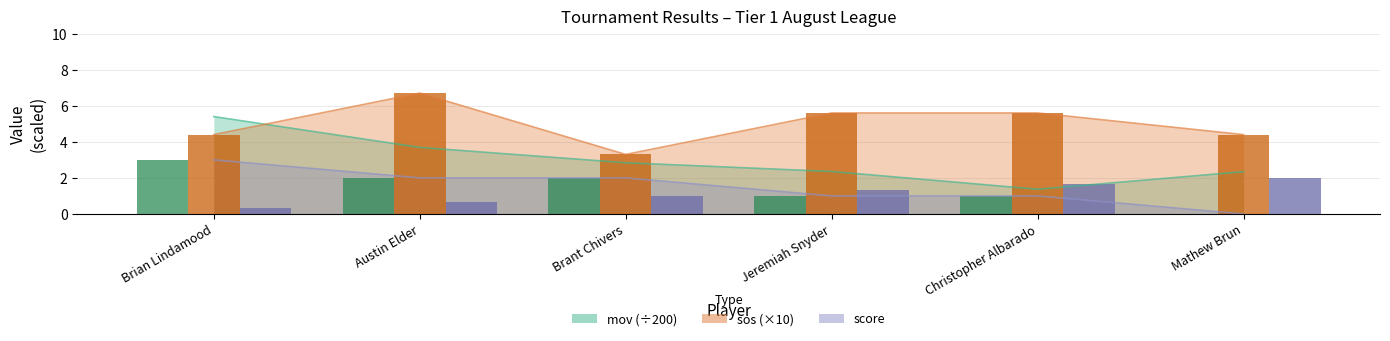

The sos (bar) series shows 5.6 at Christopher Albarado. True or false?

True